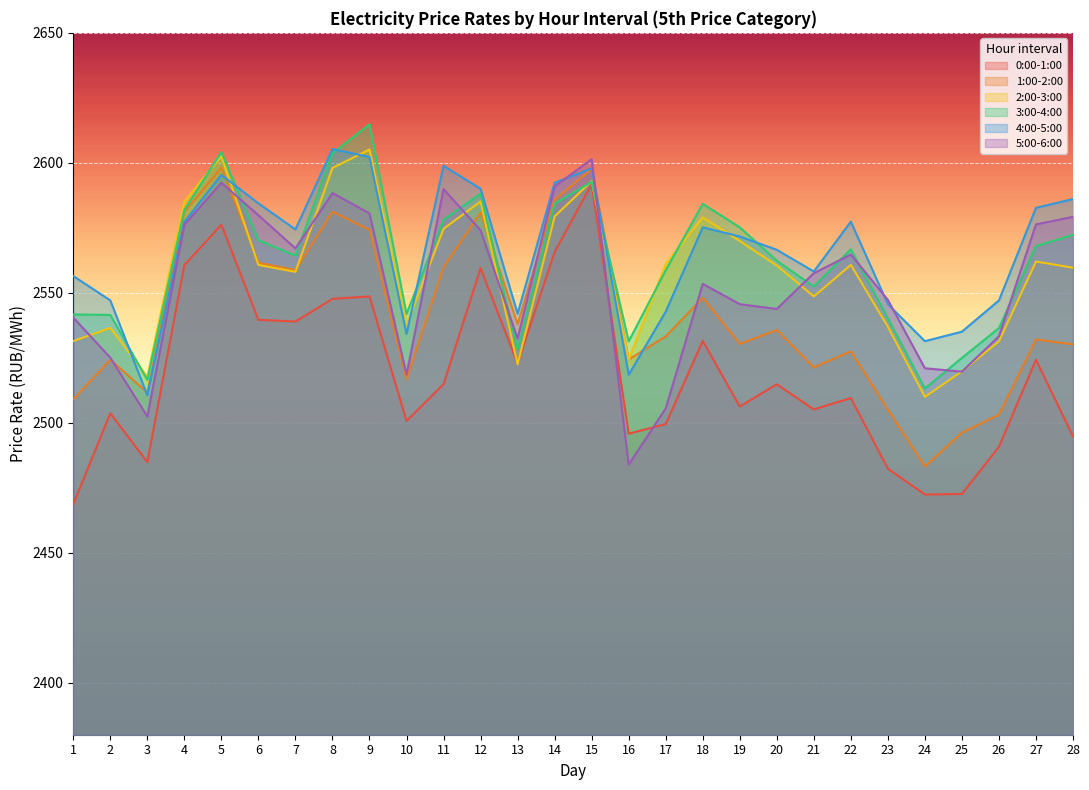

How many lines are shown in the chart?

6